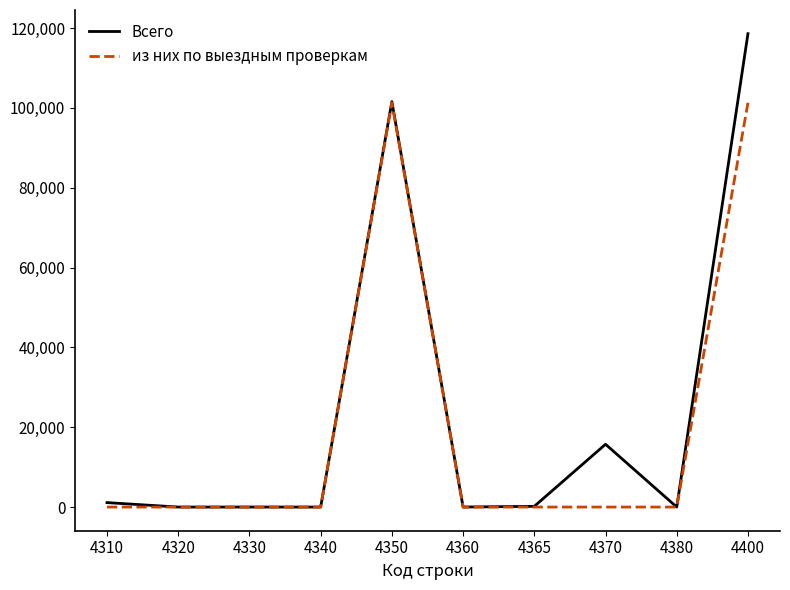

Is the value of из них по выездным проверкам at 4360 greater than the value of Всего at 4400?

No